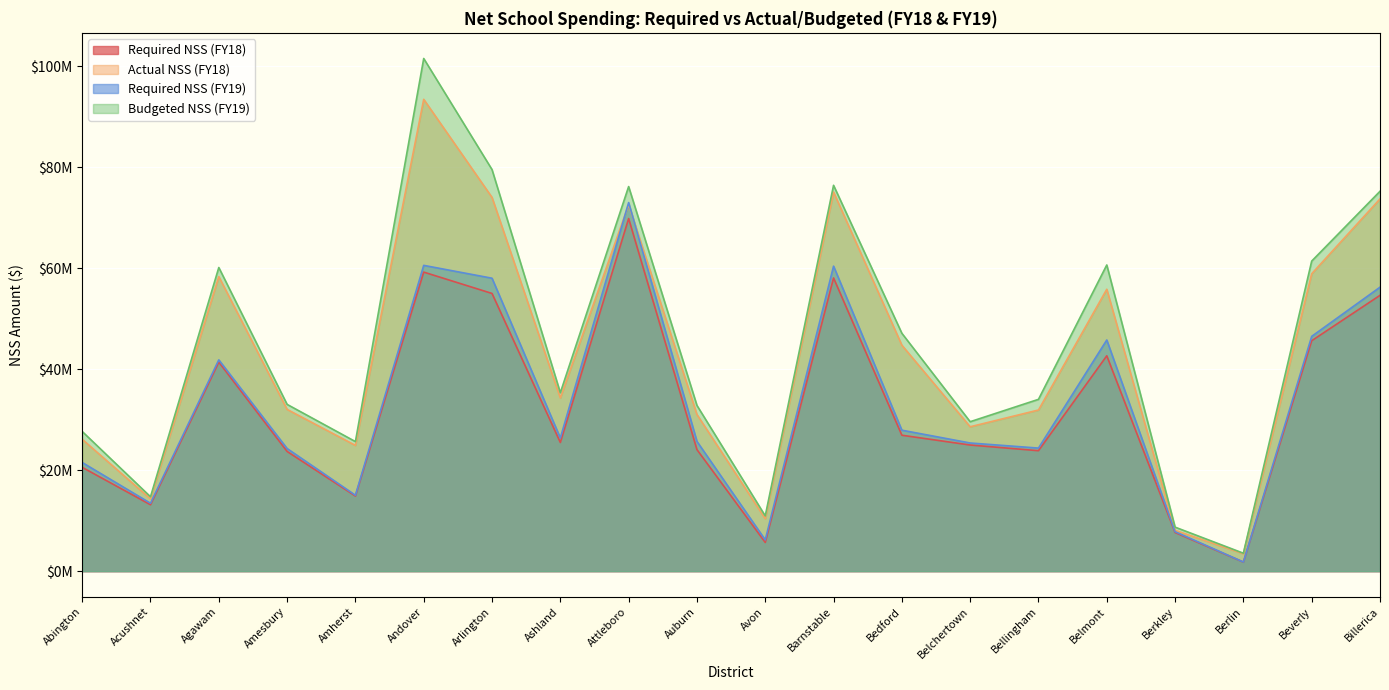

What is the label of the 2nd point from the left?

Acushnet